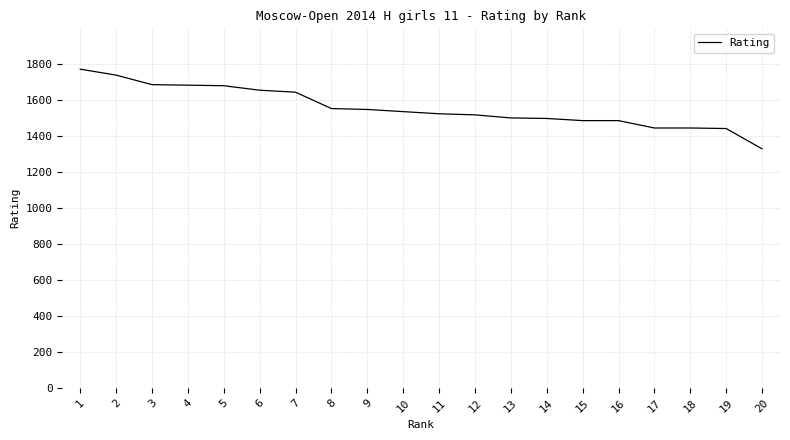

What is the smallest value displayed?

1330